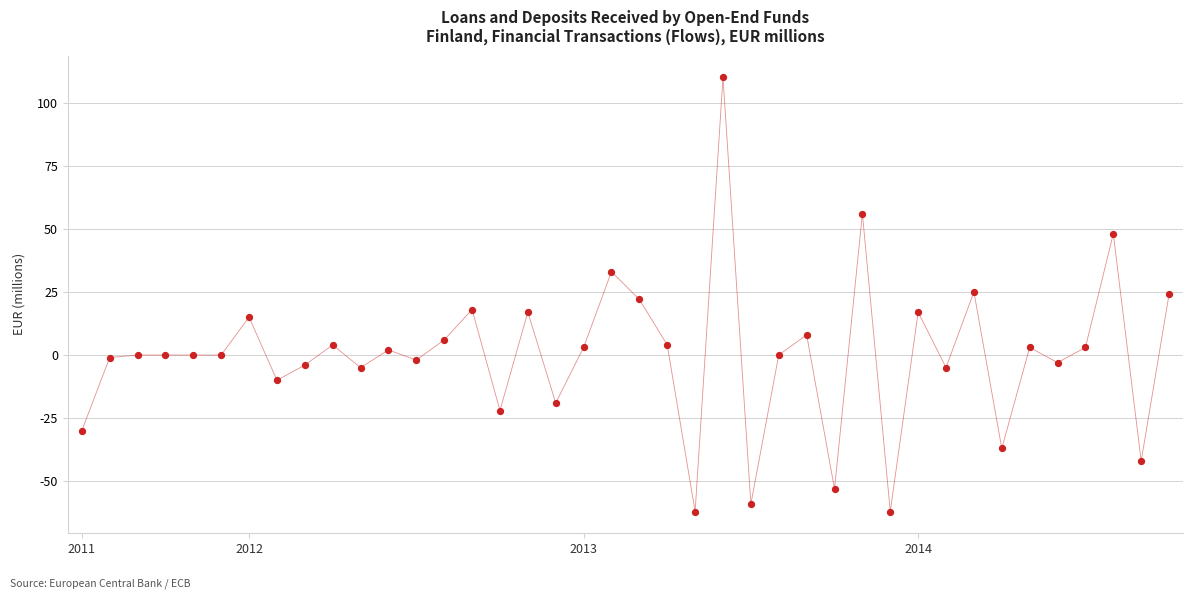

What is the greatest value displayed?

110